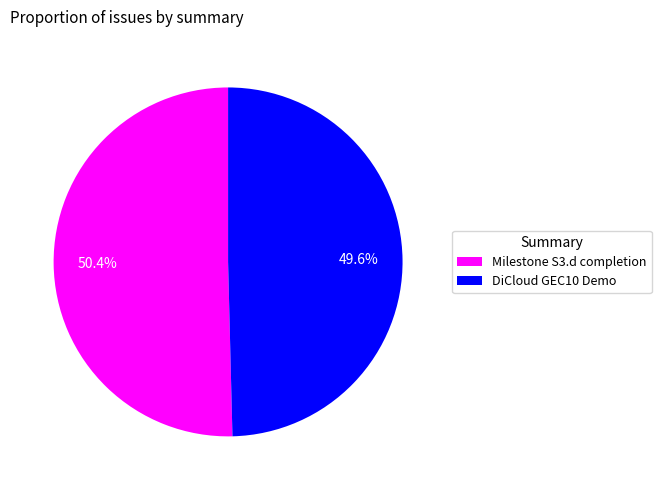

True or false: Milestone S3.d completion accounts for 63% of the total.

False